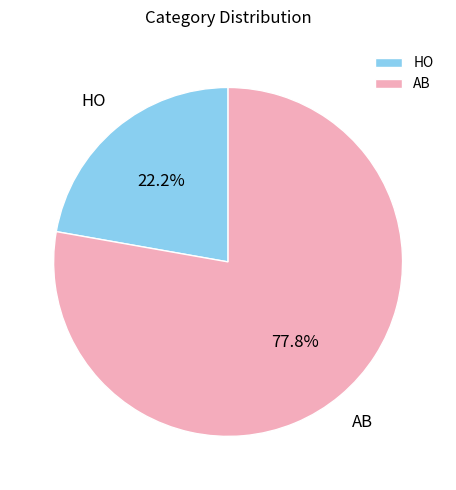

Which category accounts for the majority?

AB